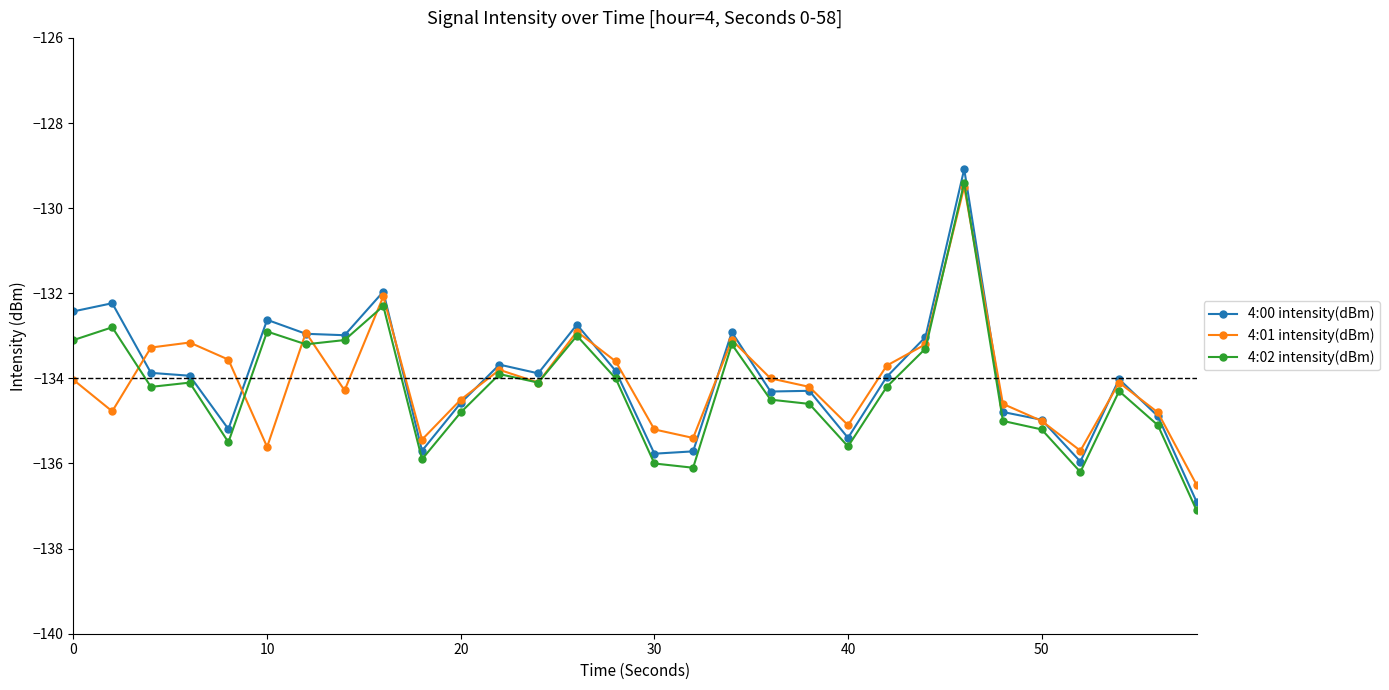

What is the difference between the maximum and minimum values in the 4:02 intensity(dBm) series?

7.7